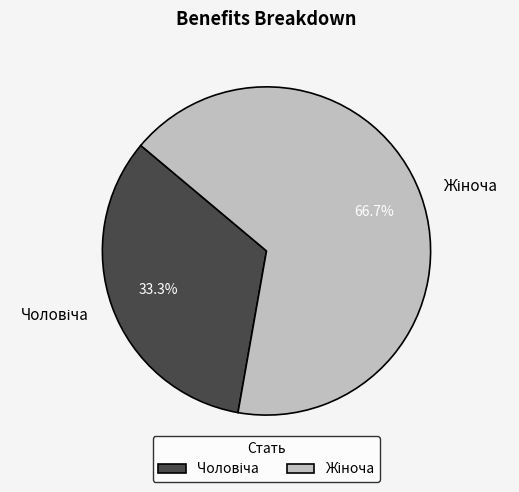

Is there a majority slice in this chart?

Yes